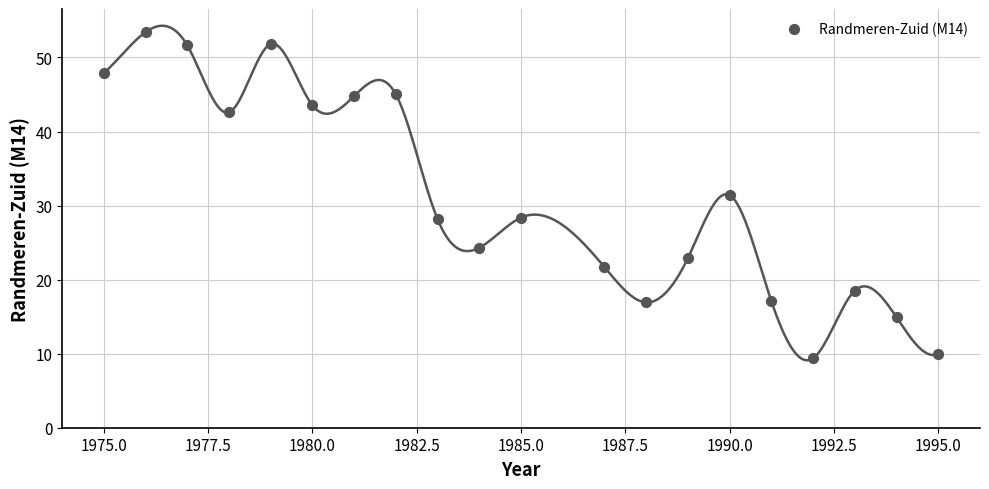

What is the range of Y values (max minus min)?

44.0